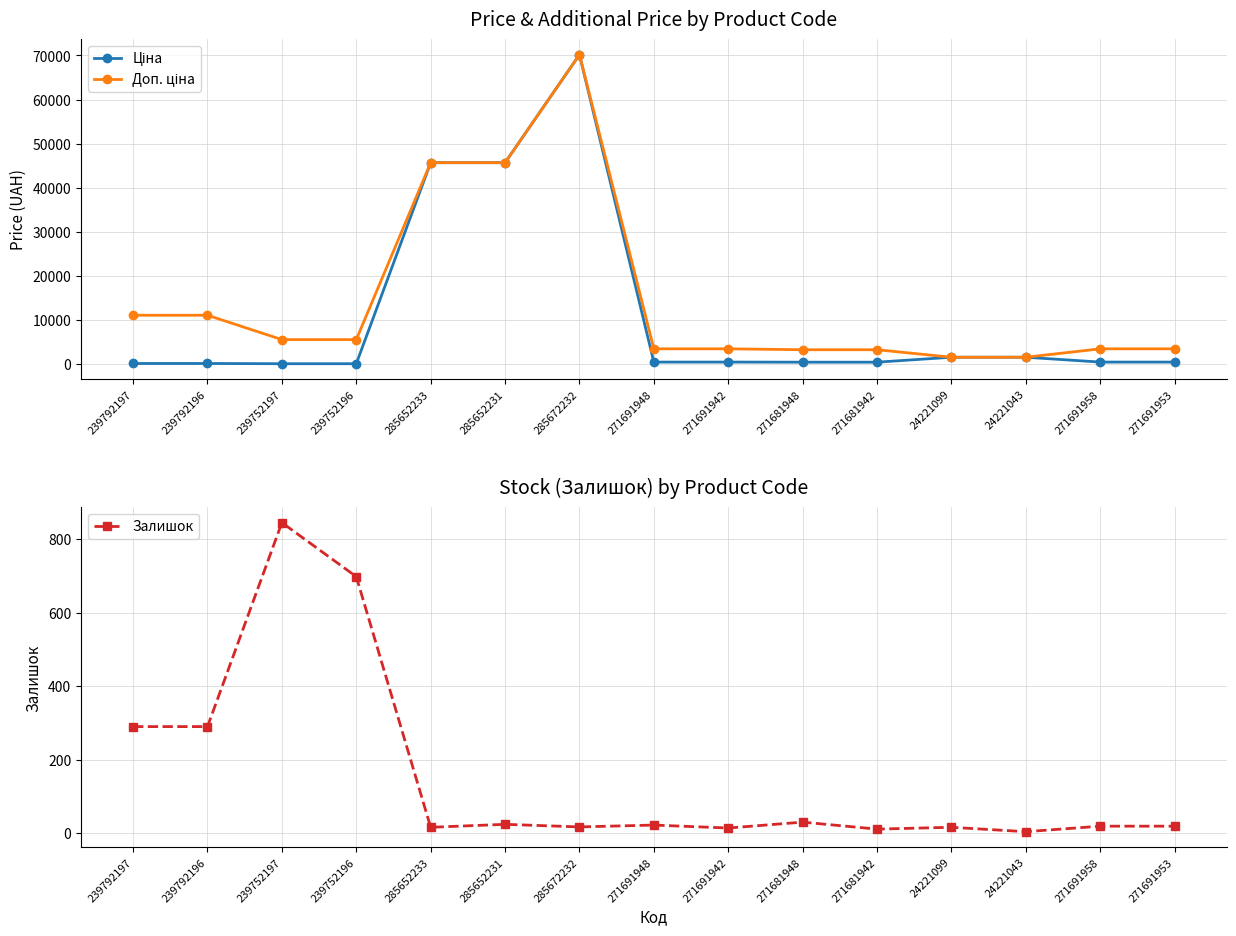

Is the value of Ціна at 239792197 greater than the value of Залишок at 239752196?

No